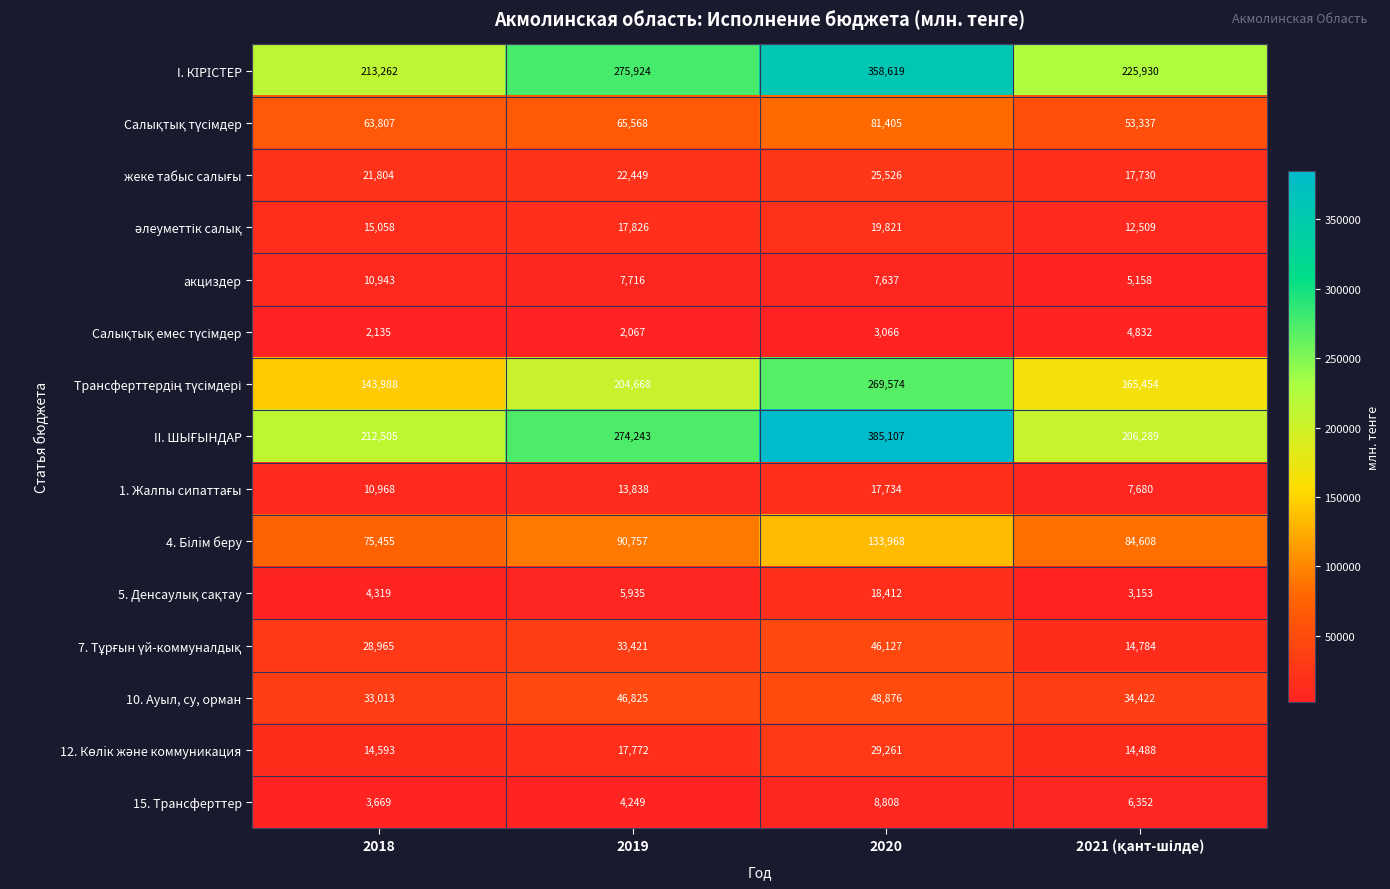

True or false: 10. Ауыл, су, орман has a value of 22875 at 2018.

False